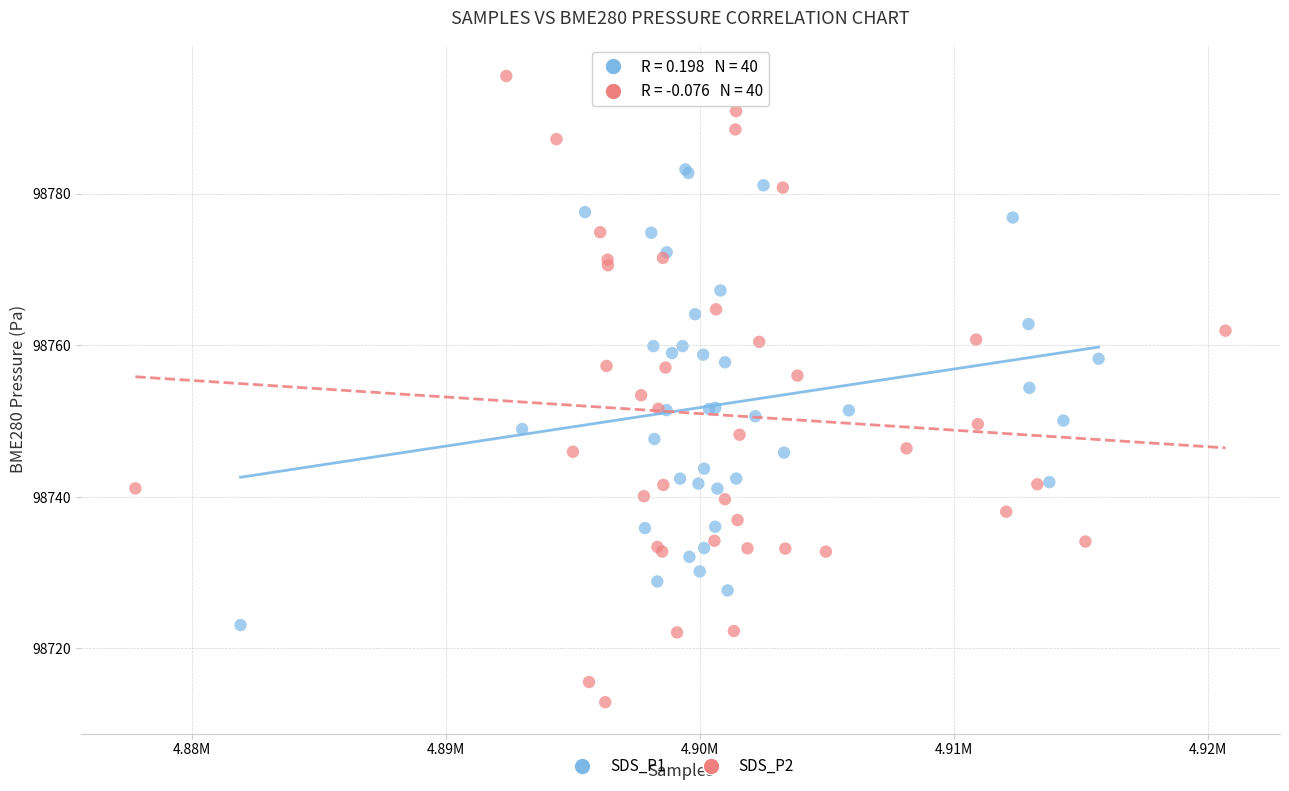

Which series contains the lowest Y value?

SDS_P2